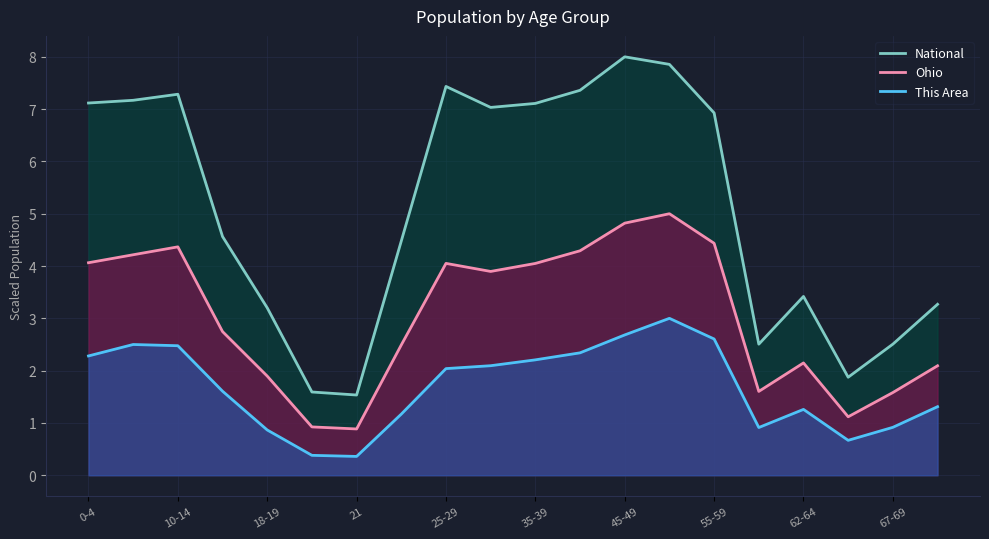

True or false: National has a value of 6.9 at 55-59.

True